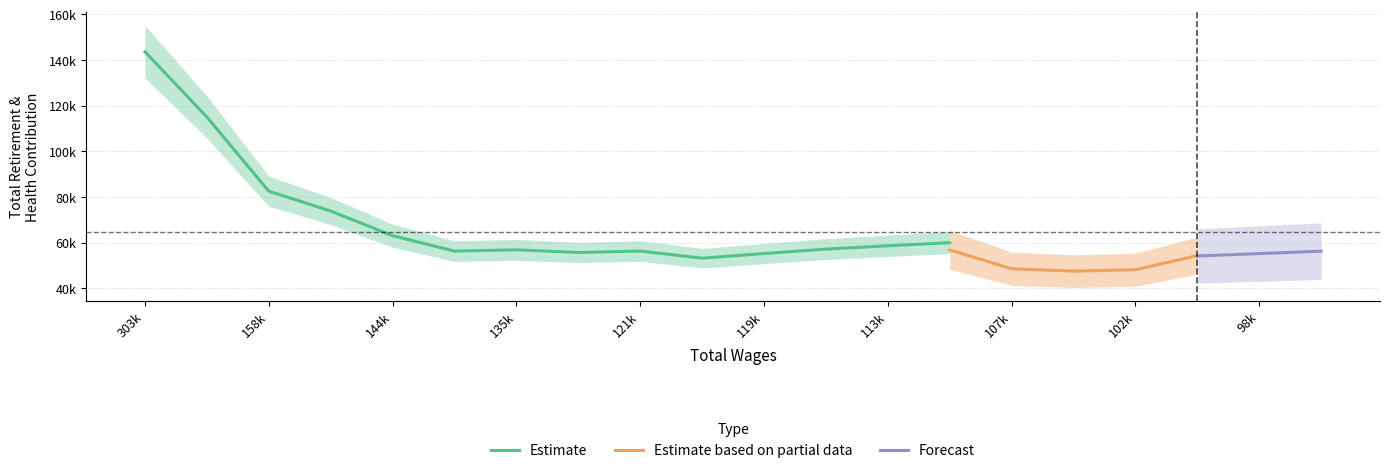

Is the value of Total Retirement & Health Contribution at 107456 greater than the value of Total Wages at 158630?

No